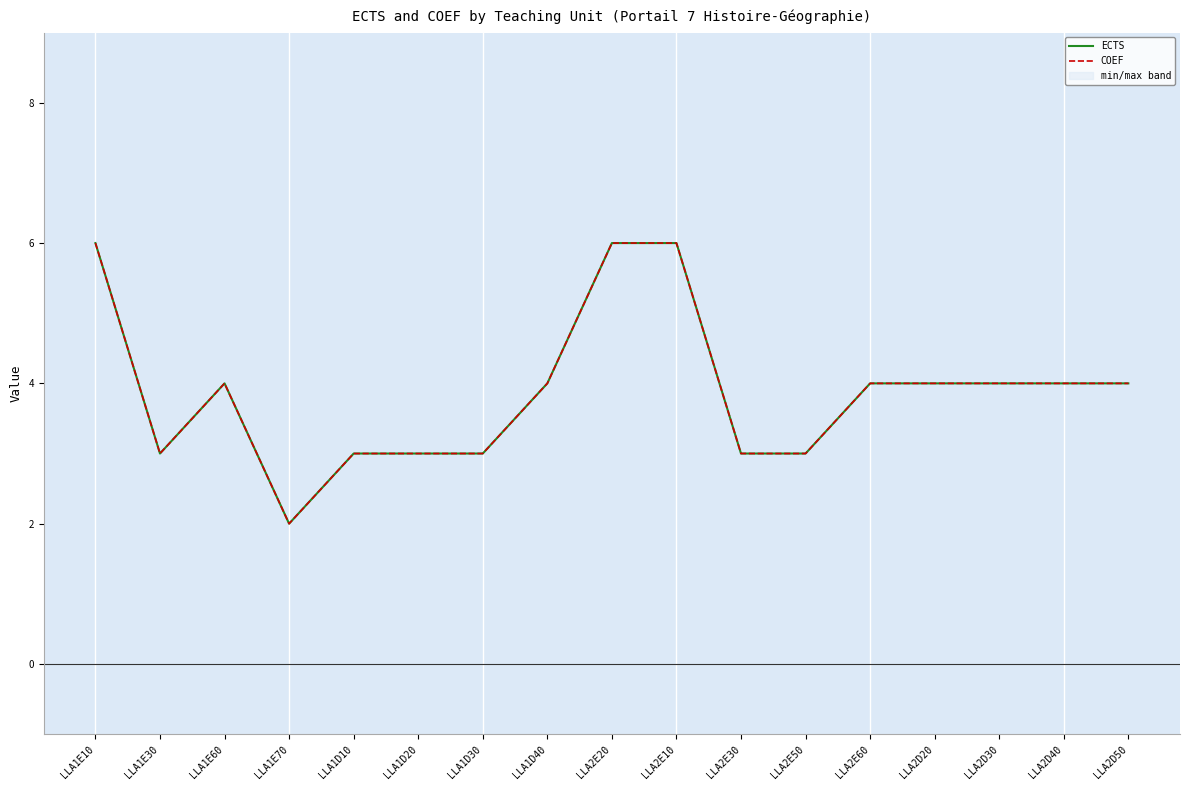

True or false: COEF and ECTS intersect in this chart.

False